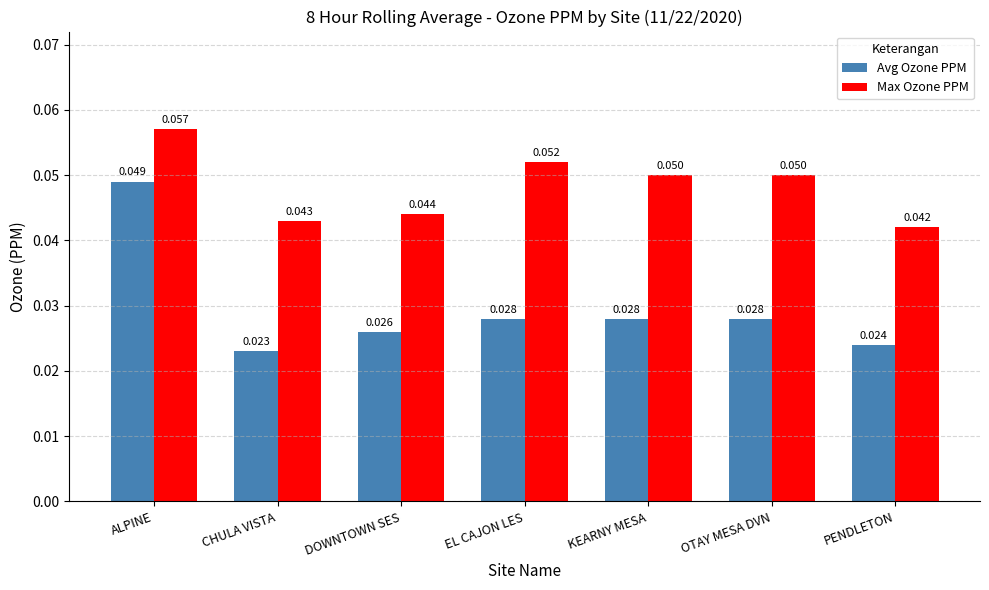

At which label is Max Ozone PPM closest to 0?

PENDLETON